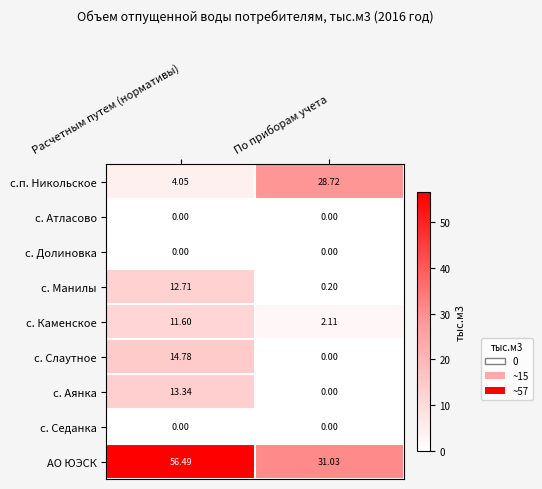

Where is с. Аянка nearest to the value 6?

По приборам учета